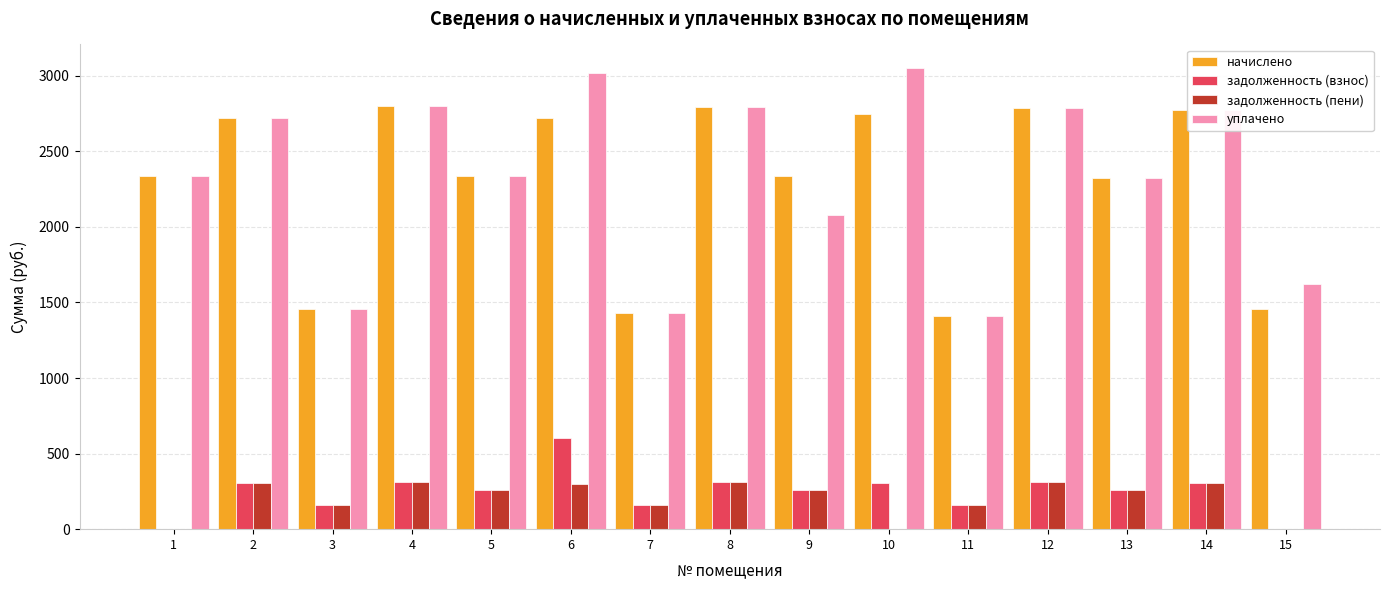

How many series are shown in this chart?

4